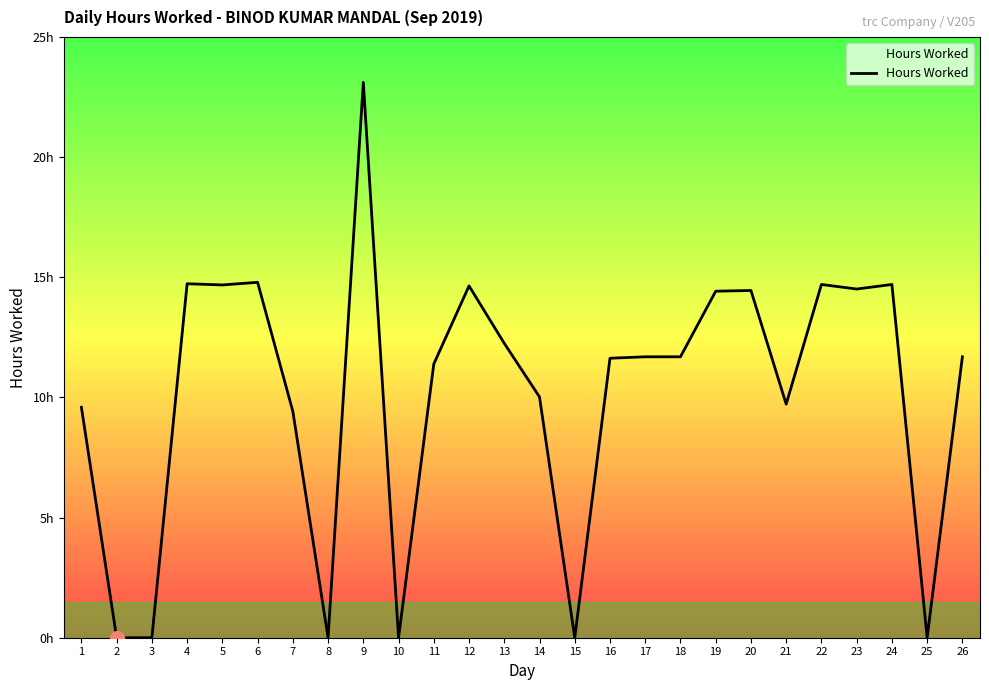

Reading left to right, list all the values displayed in this chart.

1=9.6	2=0.0	3=0.0	4=14.7	5=14.7	6=14.8	7=9.4	8=0.0	9=23.1	10=0.0	11=11.4	12=14.6	13=12.2	14=10.0	15=0.0	16=11.6	17=11.7	18=11.7	19=14.4	20=14.4	21=9.7	22=14.7	23=14.5	24=14.7	25=0.0	26=11.7